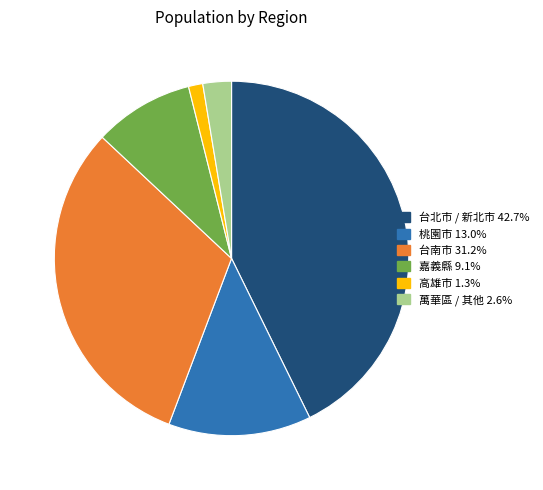

Does any single category account for the majority?

No